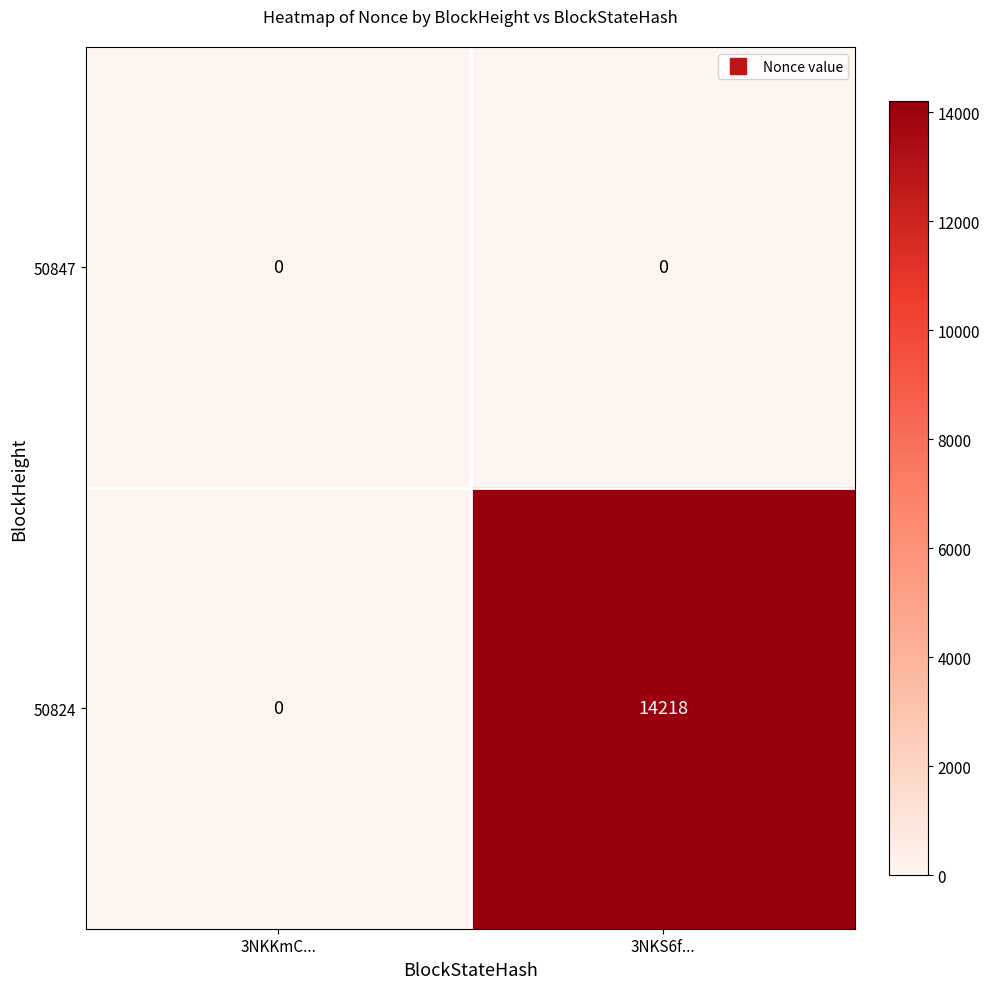

Reading right to left, extract all data points from this chart.

50847: 3NKS6f...=0	3NKKmC...=0
50824: 3NKS6f...=14218	3NKKmC...=0